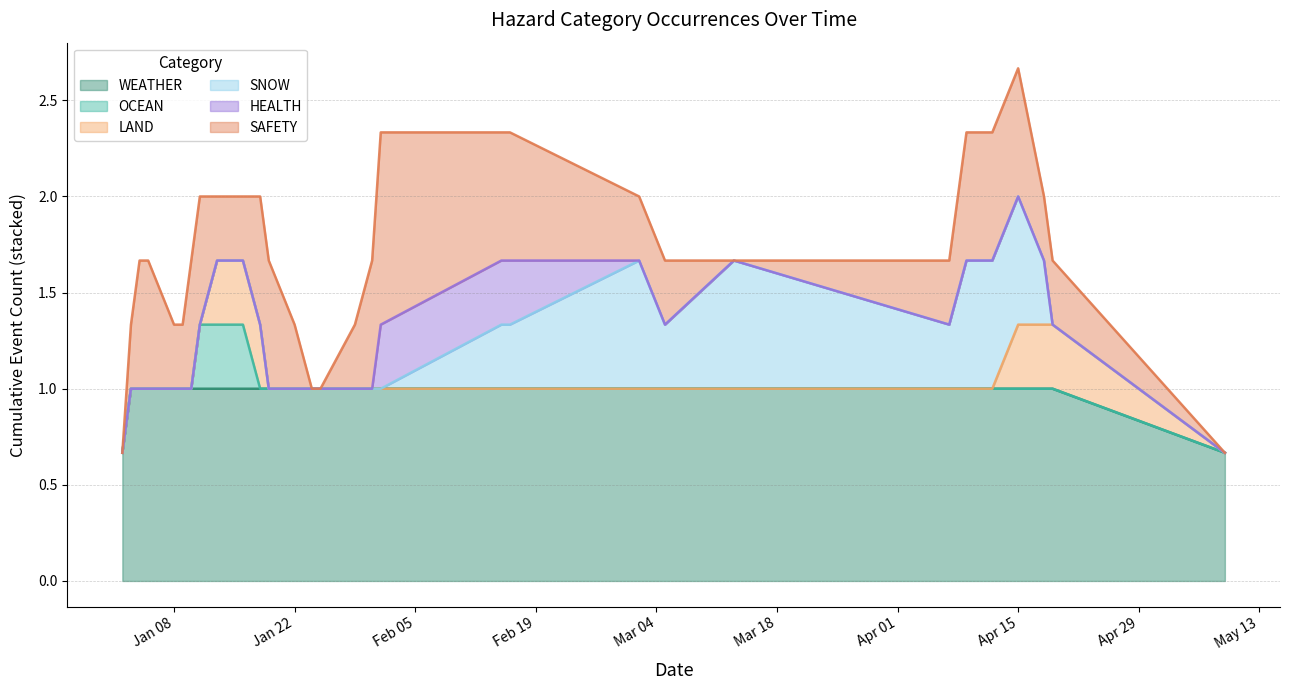

What is the difference between the highest and lowest values at 2024-04-15?

1